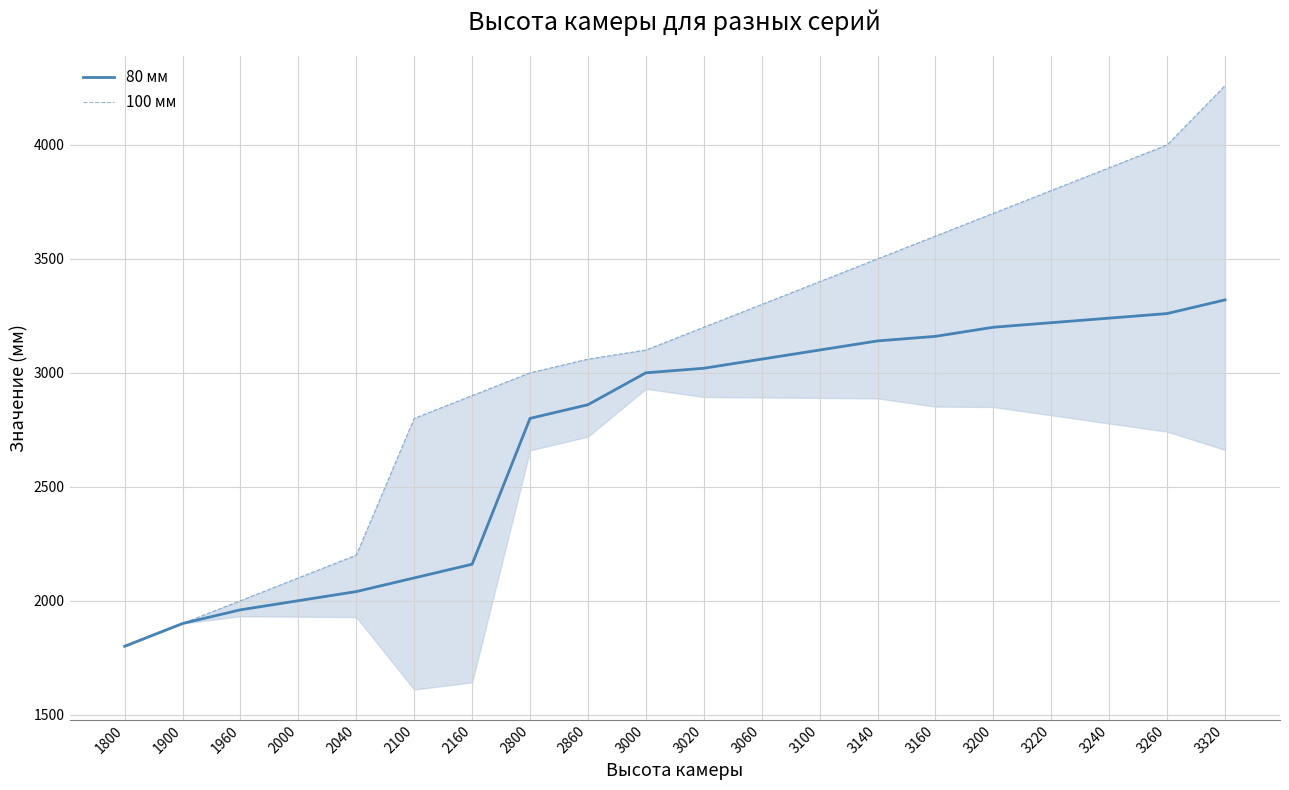

At which label is 100 мм closest to 3030?

2800